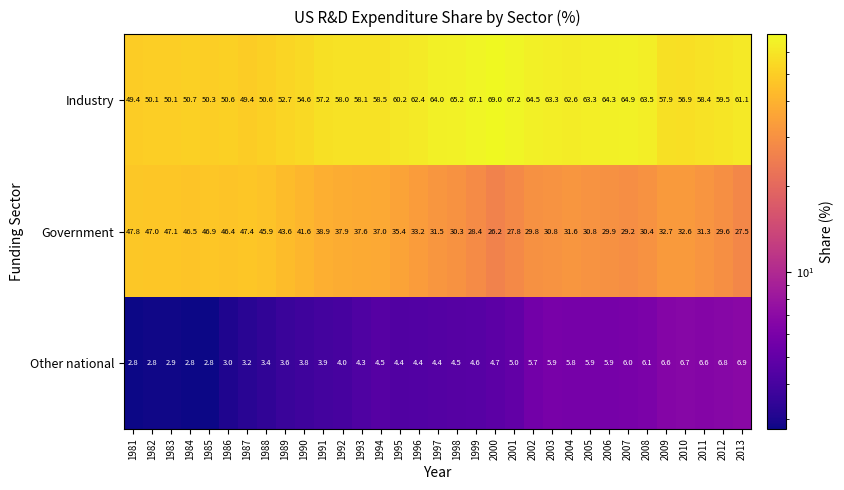

At which label does Other national reach its peak?

2013